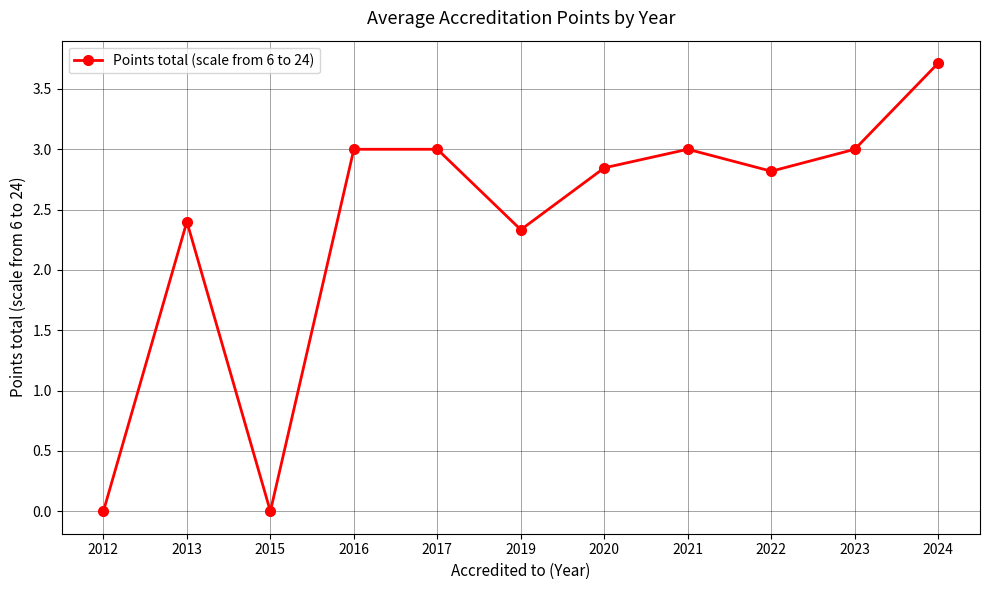

Read the value at 2016.

3.0